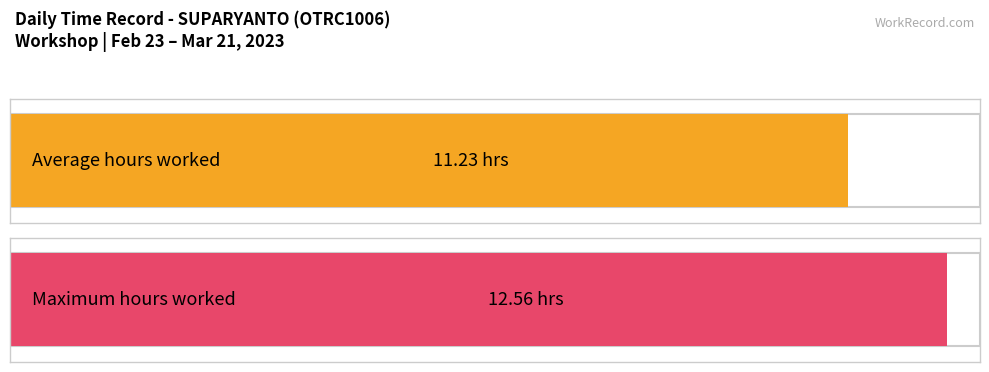

The value at 23-Thu is 3.5. True or false?

False